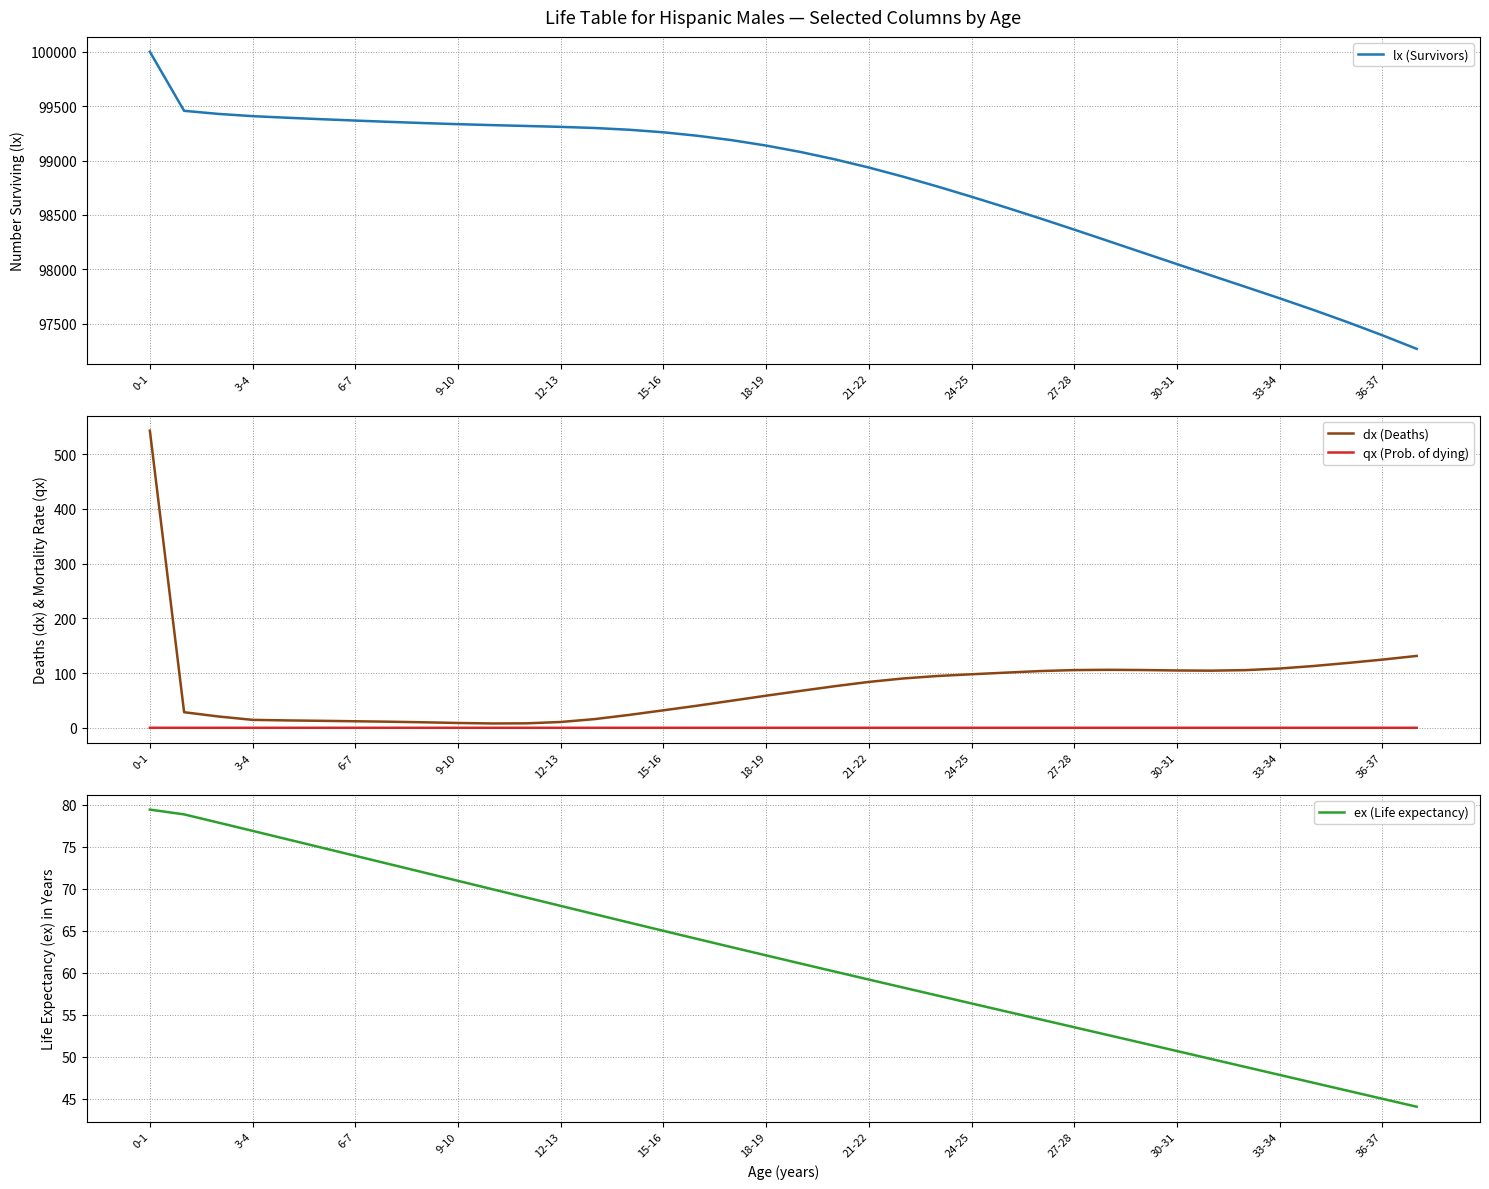

What is the minimum value for lx (Survivors)?

97268.3